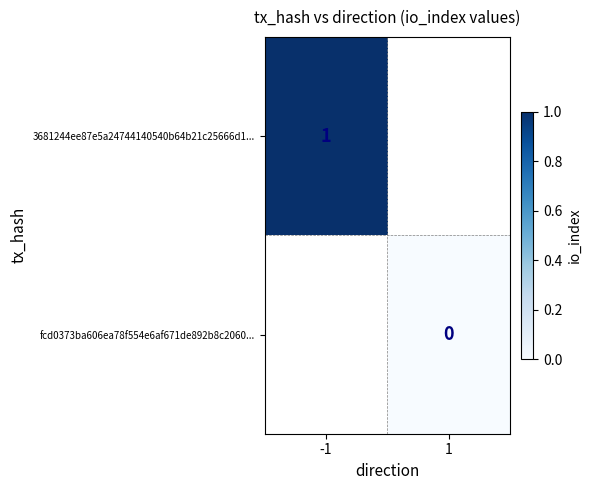

How many distinct data groups are displayed?

2